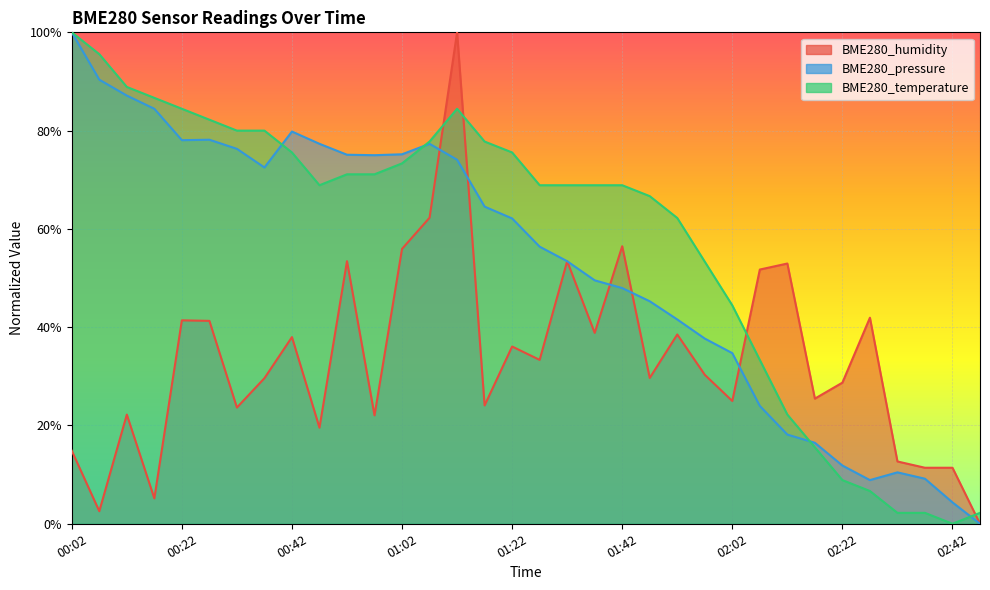

How many interior local valleys does the BME280_temperature series have?

2